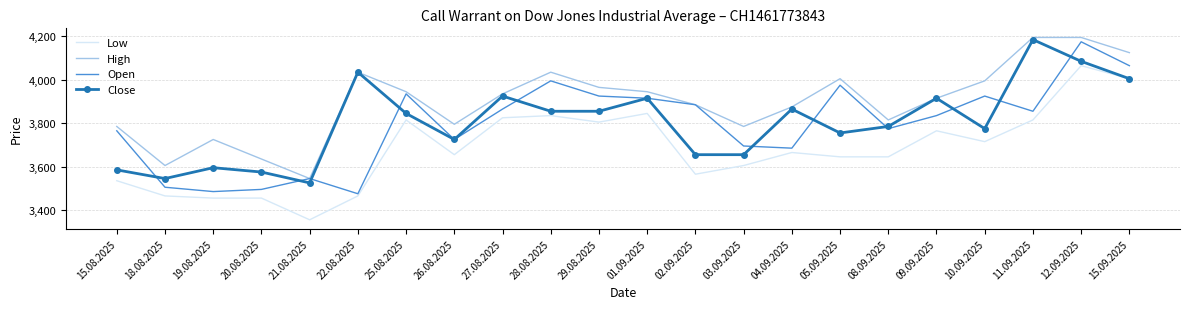

What is the sum of the Open values at 03.09.2025 and 11.09.2025?

7550